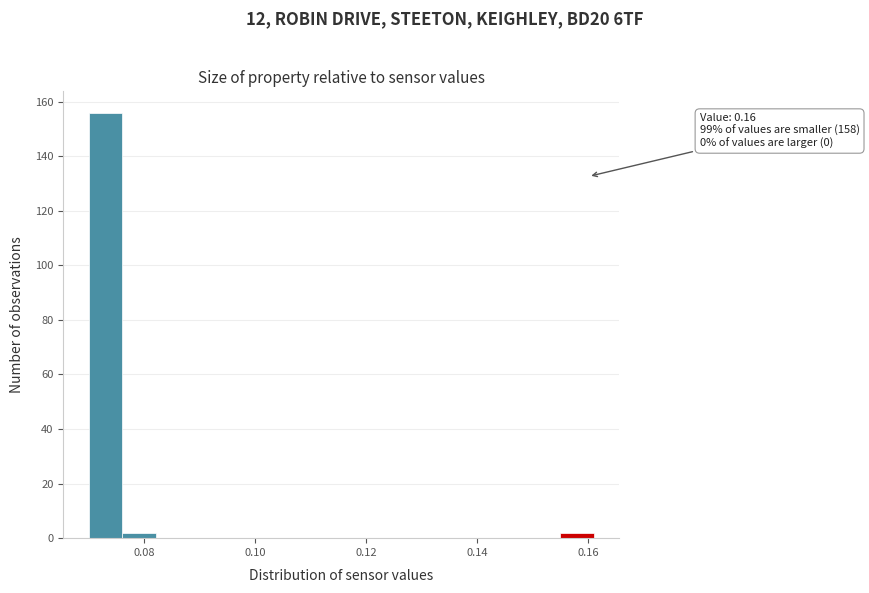

Around what value on the x-axis is the tallest bar? Give the approximate position of its centre, as read against the axis.

0.074